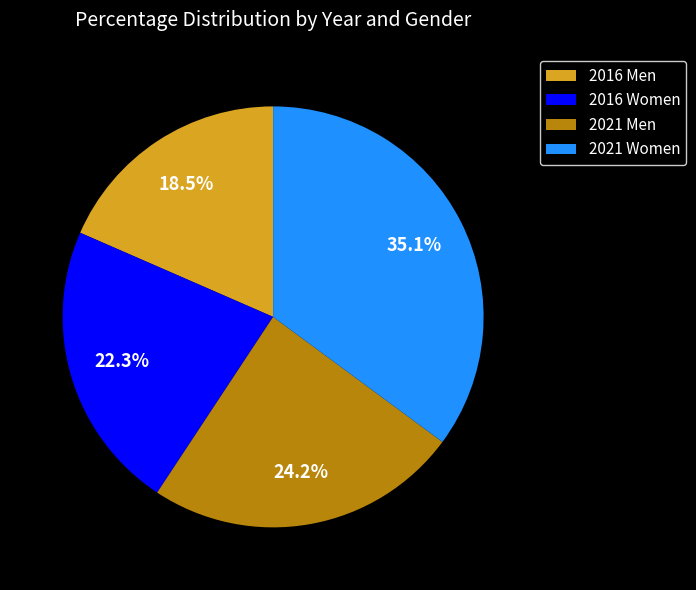

How many slices are in this pie chart?

4